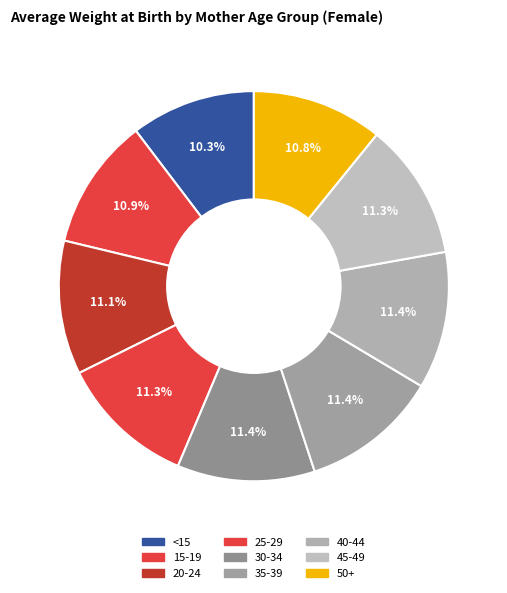

Do 50+ and 35-39 together represent more than half of the pie?

No